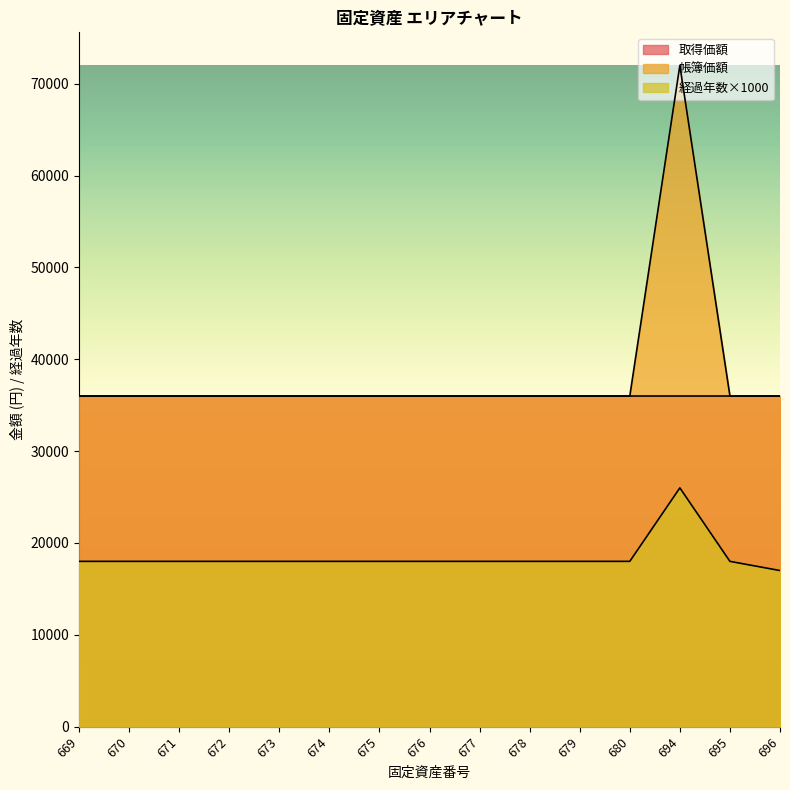

Which series has the widest spread of values?

帳簿価額